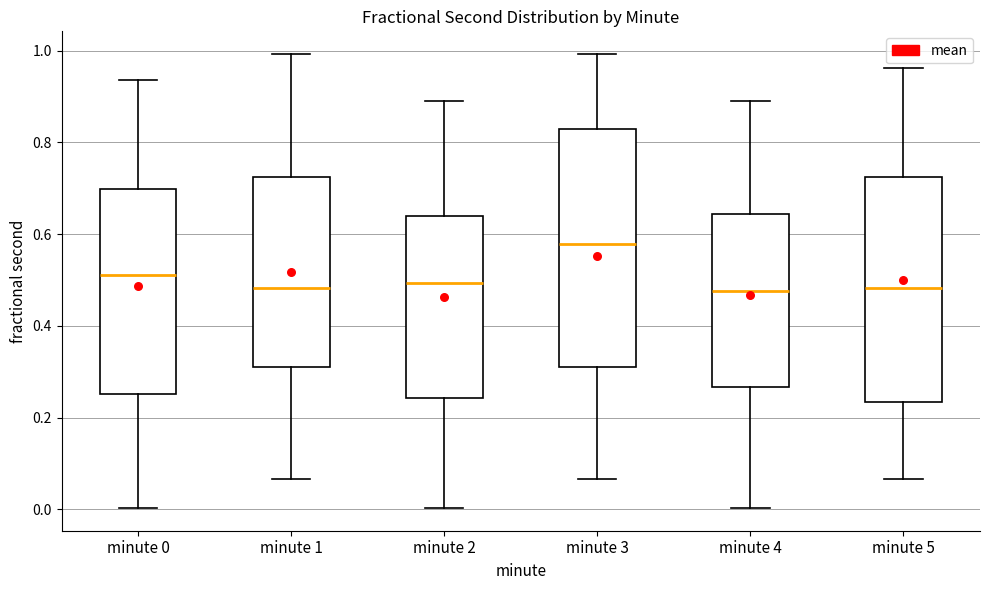

Comparing the boxes themselves (not the whiskers), which one is the tallest?

minute 3